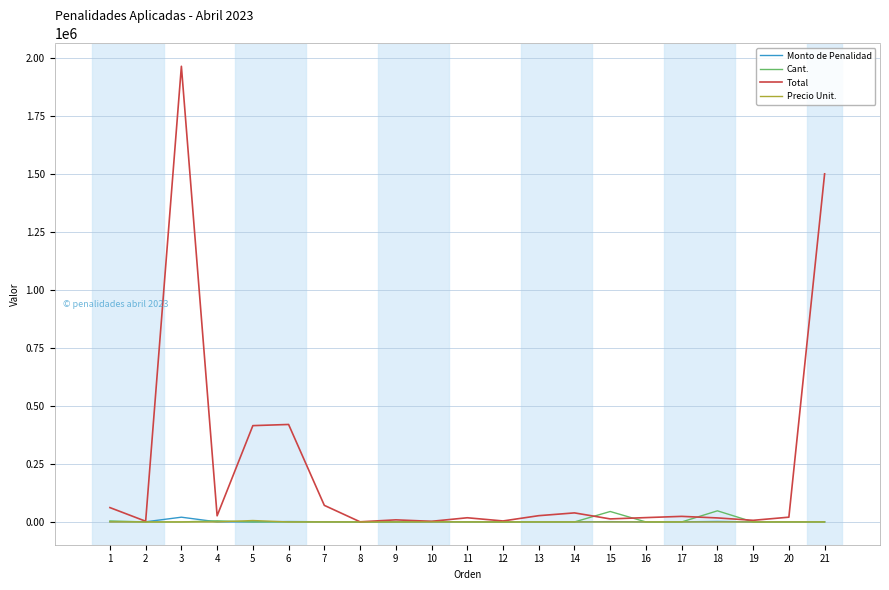

What is the sum of all Precio Unit. values?

6231.0